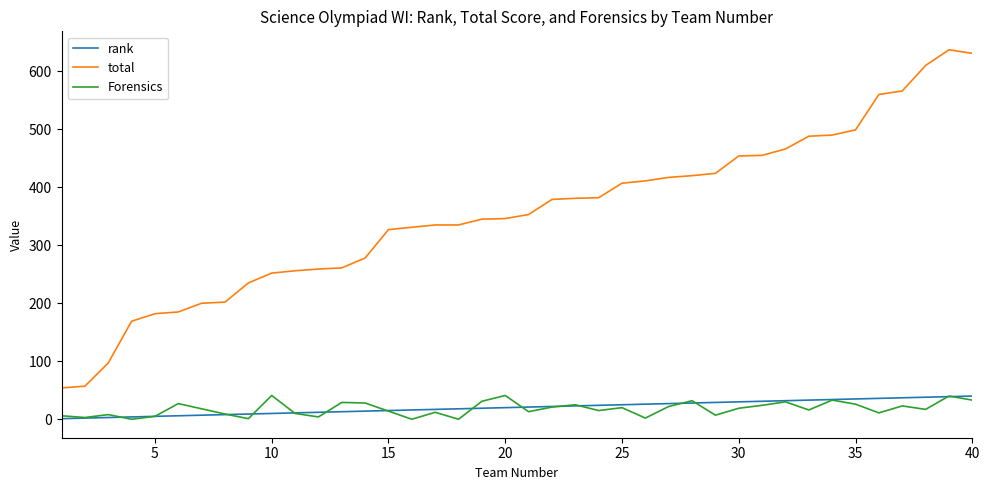

Which series has the largest total across all categories?

total